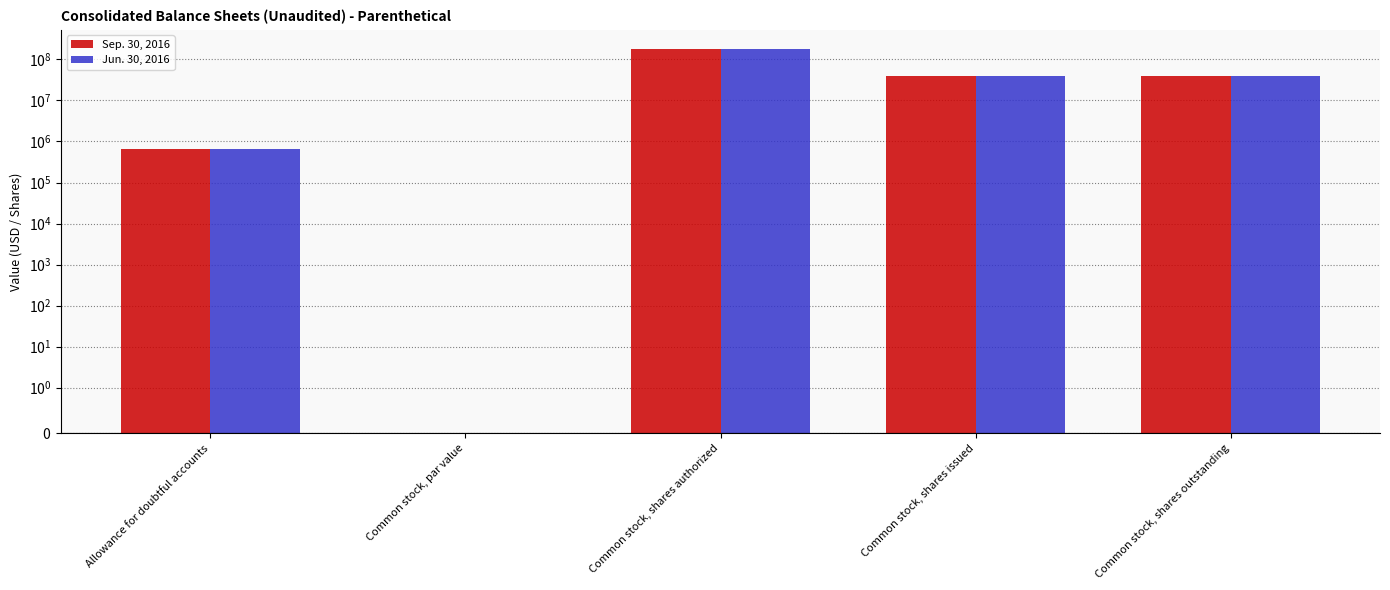

Are the bars horizontal?

No